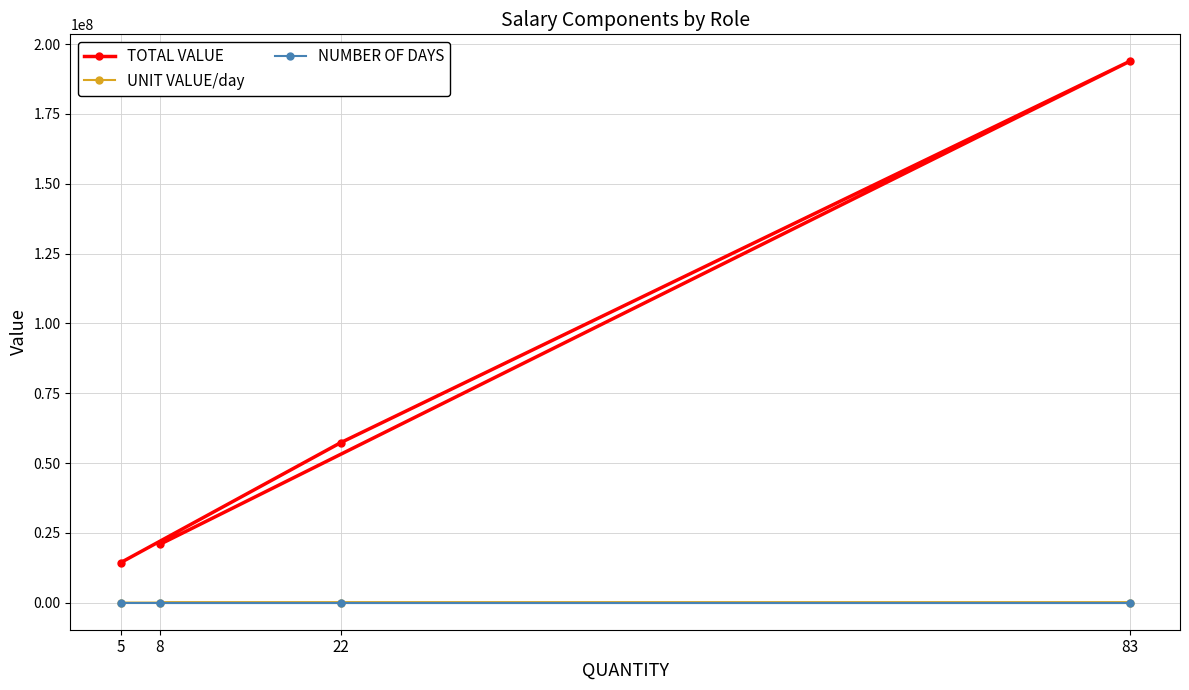

What is the sum of all UNIT VALUE/day values?

101136